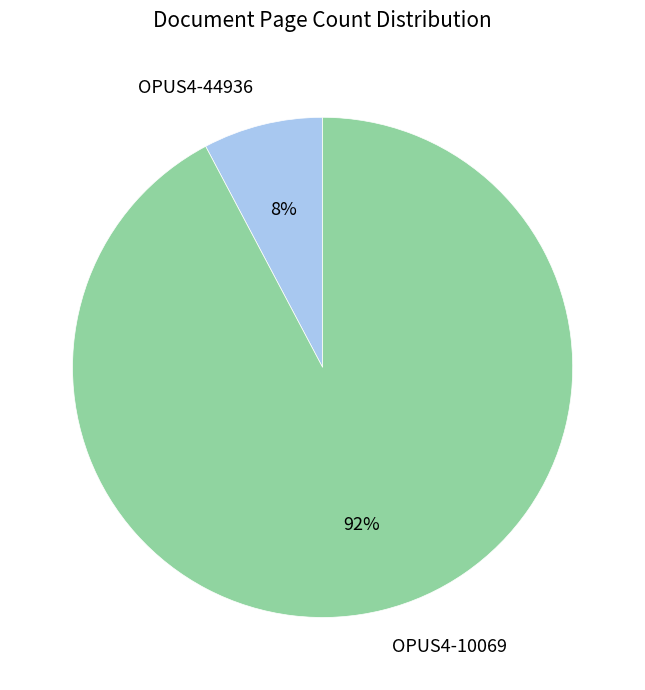

Which has a higher value, OPUS4-10069 or OPUS4-44936?

OPUS4-10069